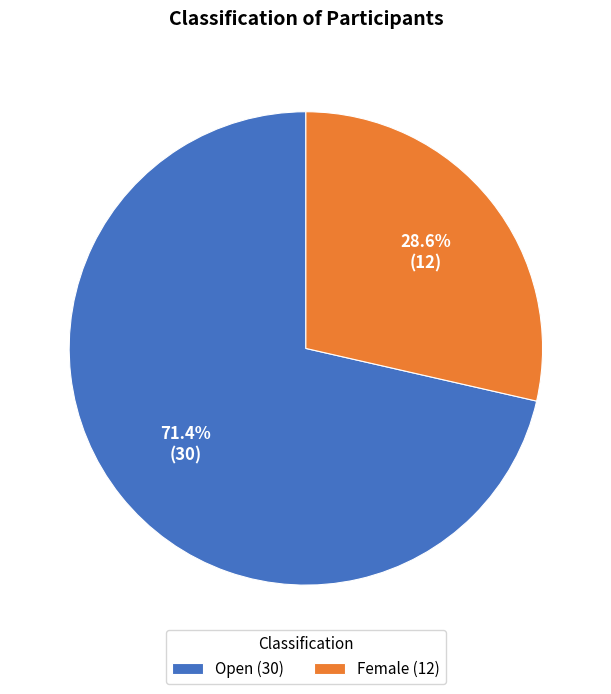

Which category has the biggest portion of the pie?

Open